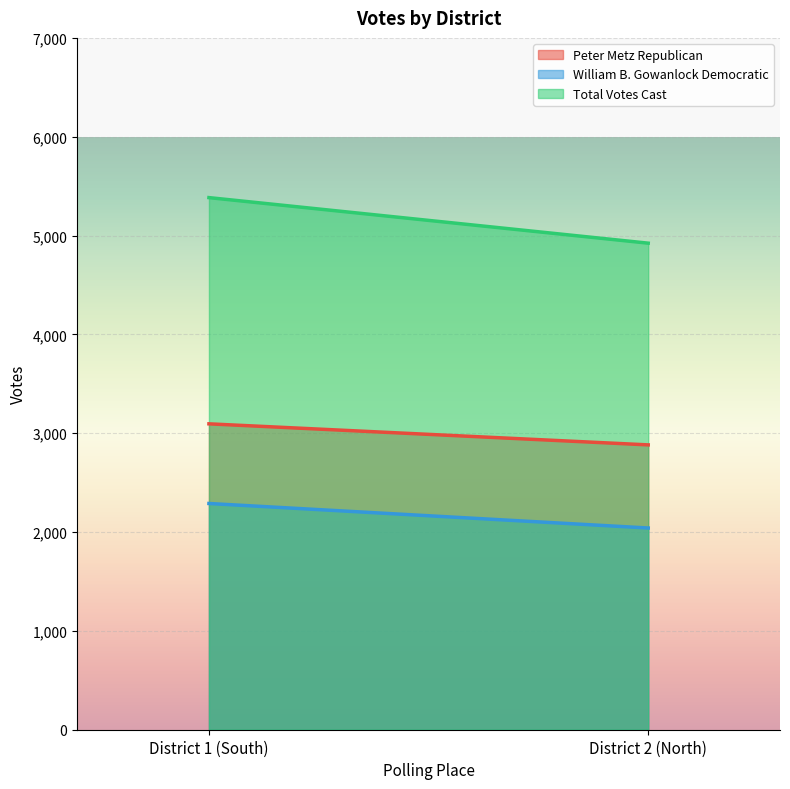

Rank the series by their average value, from highest to lowest.

Total Votes Cast, Peter Metz Republican, William B. Gowanlock Democratic